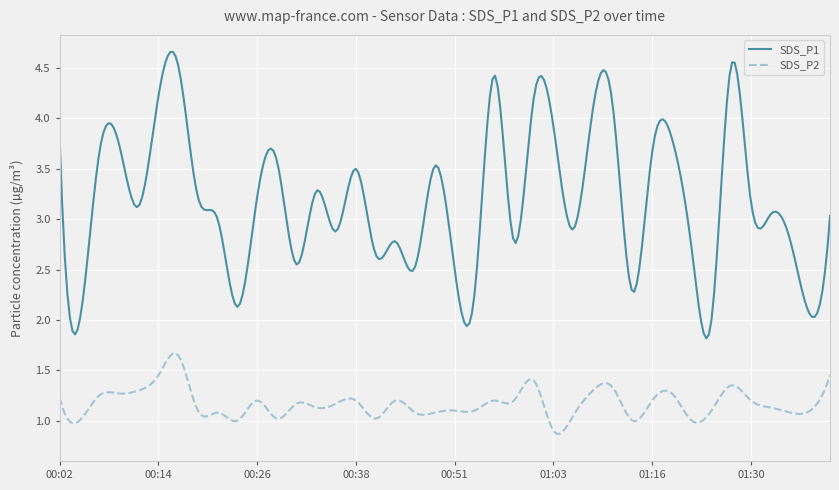

True or false: SDS_P1 and SDS_P2 intersect in this chart.

False